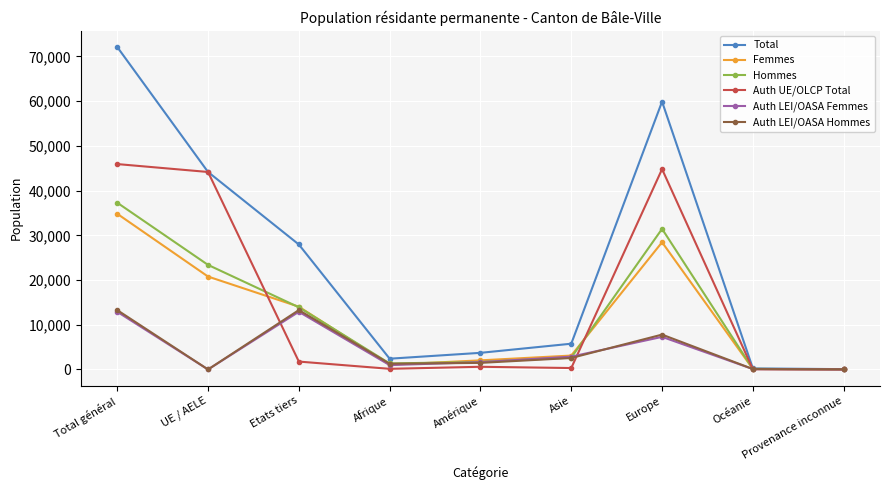

At which category does the chart reach its peak across all series?

Total général